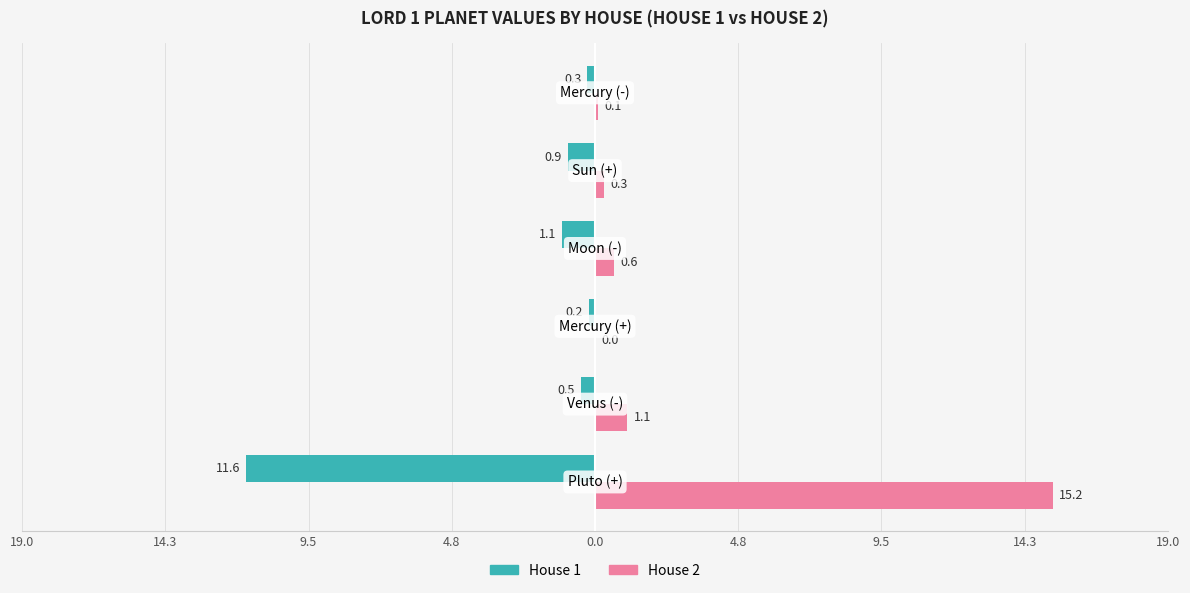

What are all the series names shown in the legend?

House 1, House 2